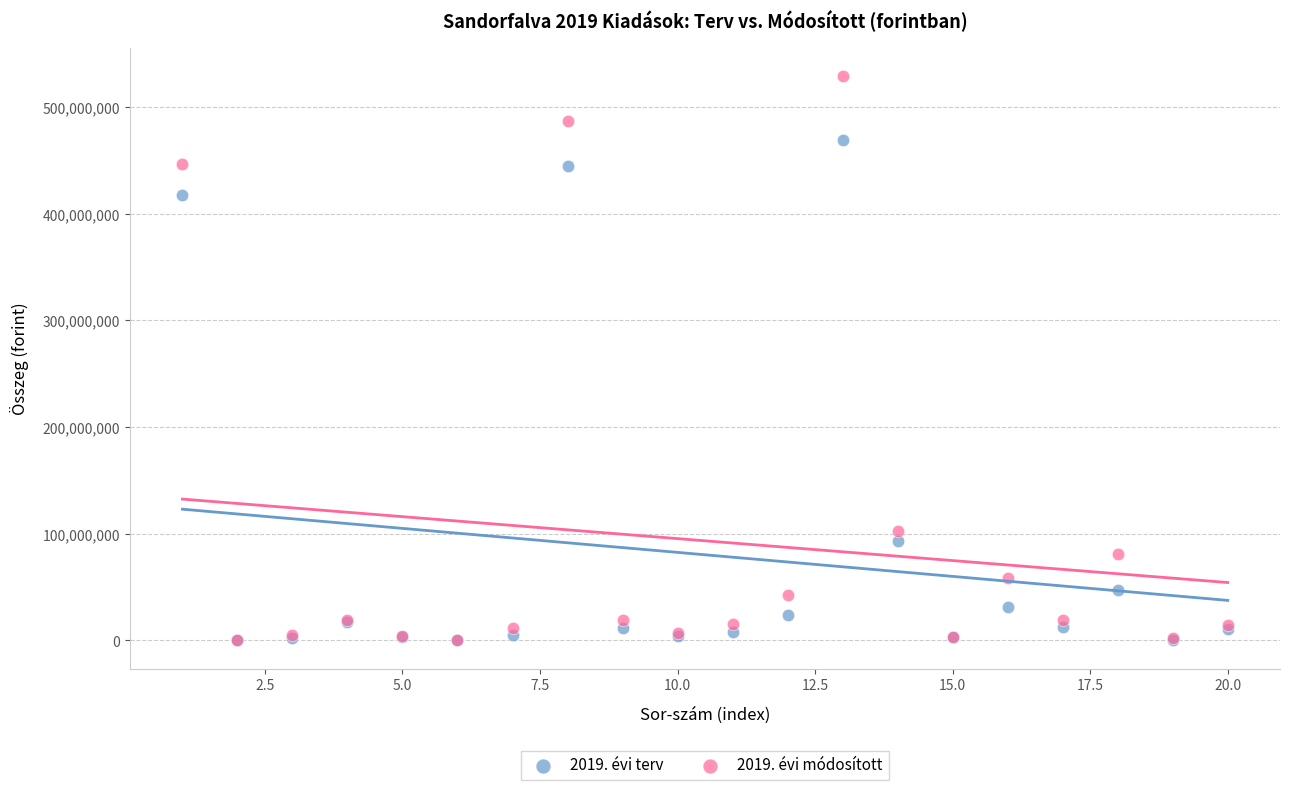

Which series reaches the maximum Y coordinate?

2019. évi módosított